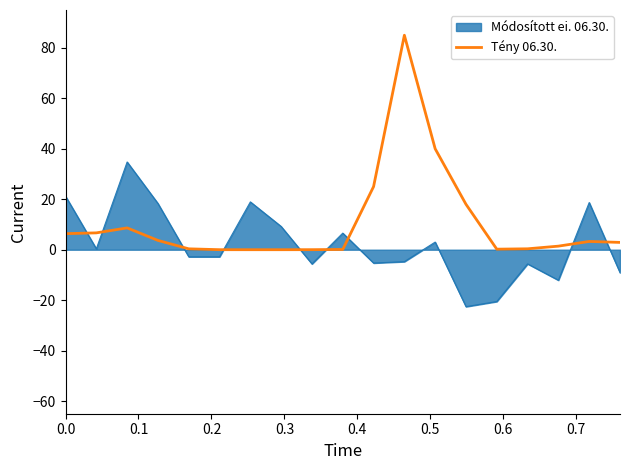

What is the greatest value displayed?

85.0